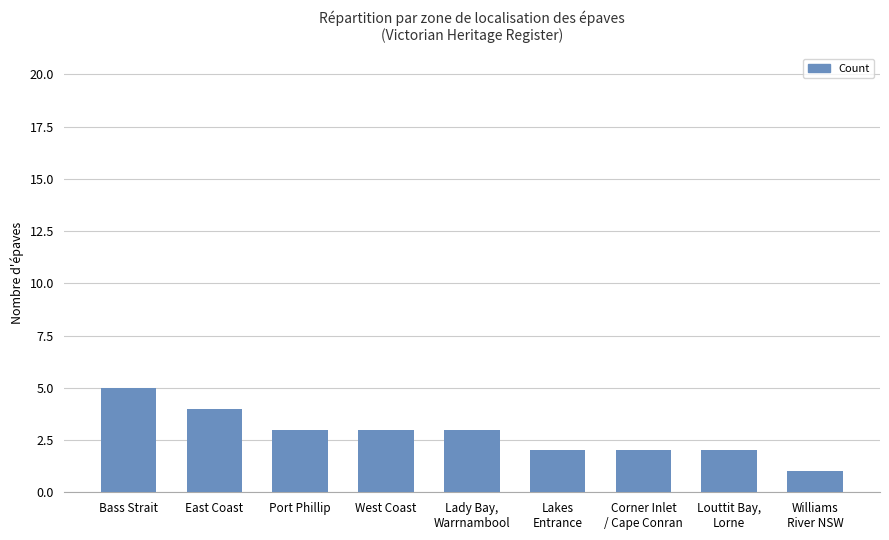

What is the difference between the maximum and minimum values?

4